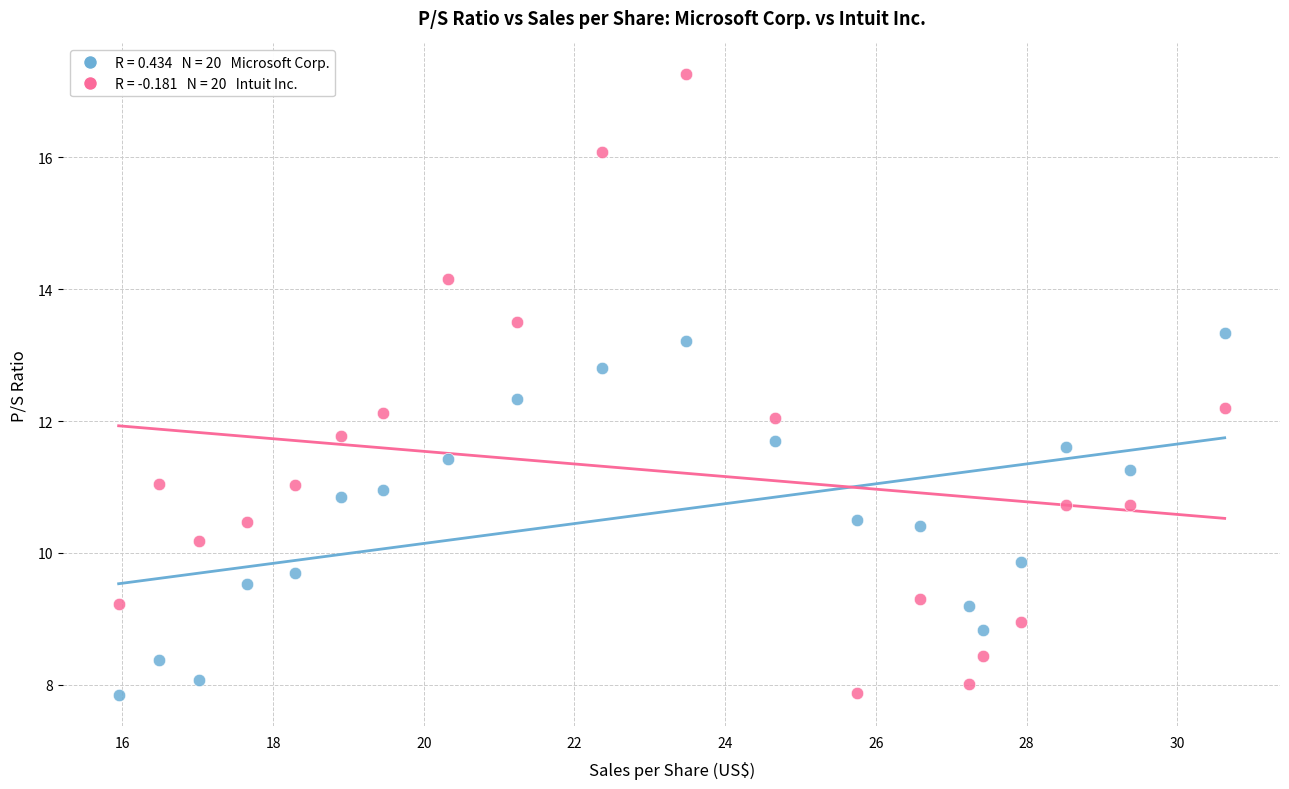

Across all data points, what is the range of Y values (max minus min)?

9.4